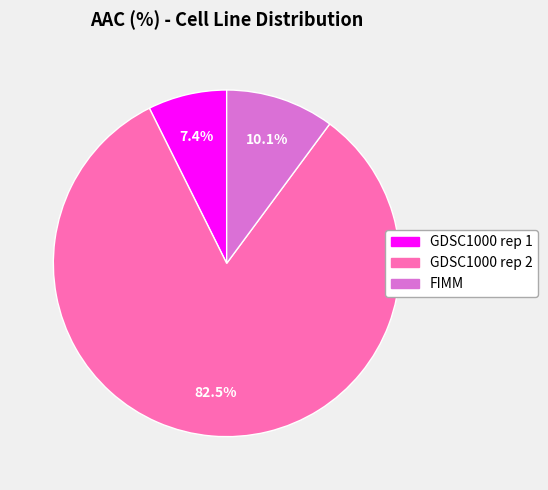

How many segments does this pie chart have?

3